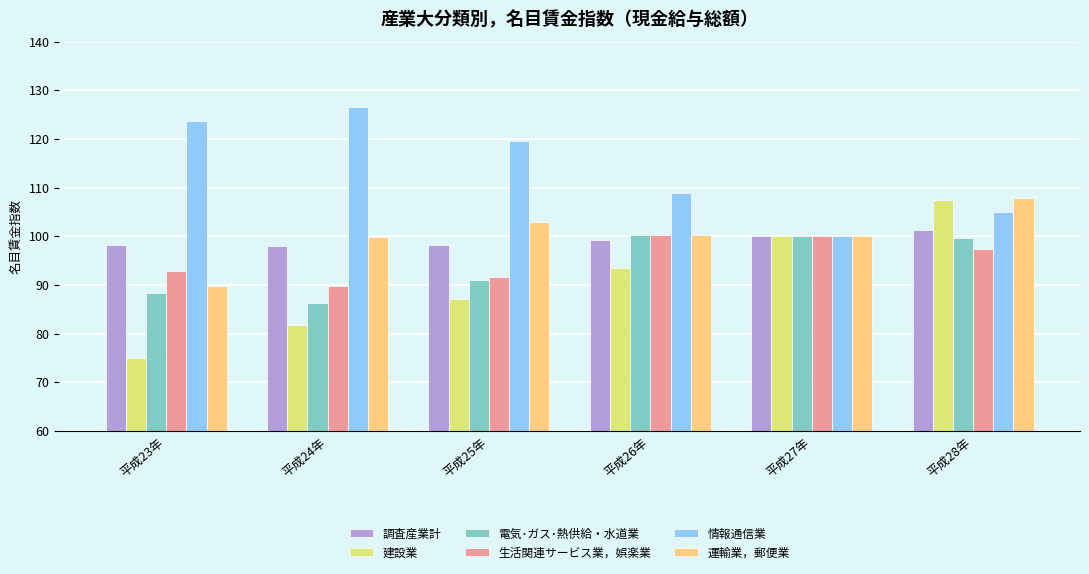

What is the label of the 4th bar from the right?

平成25年